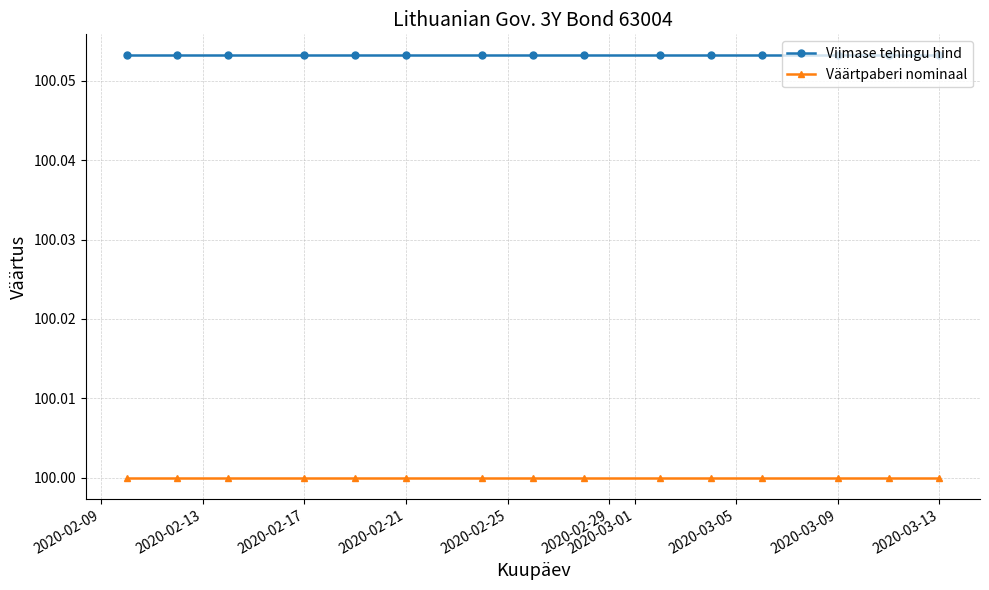

Does the chart display data point markers on the line(s)?

Yes